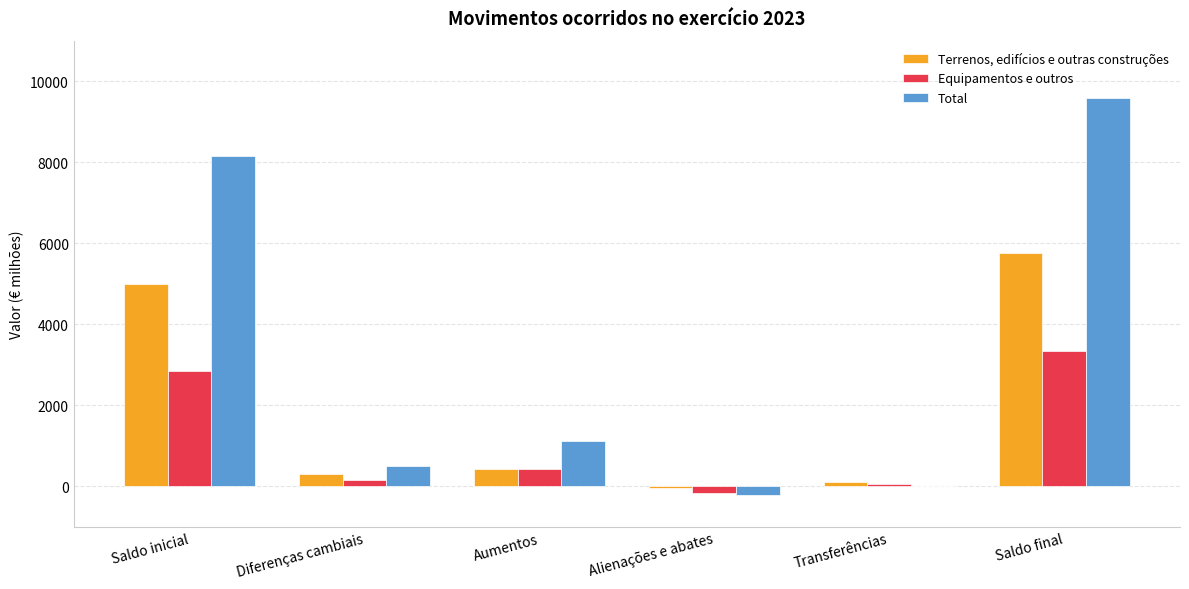

How many positive values does the Terrenos, edifícios e outras construções series have?

5